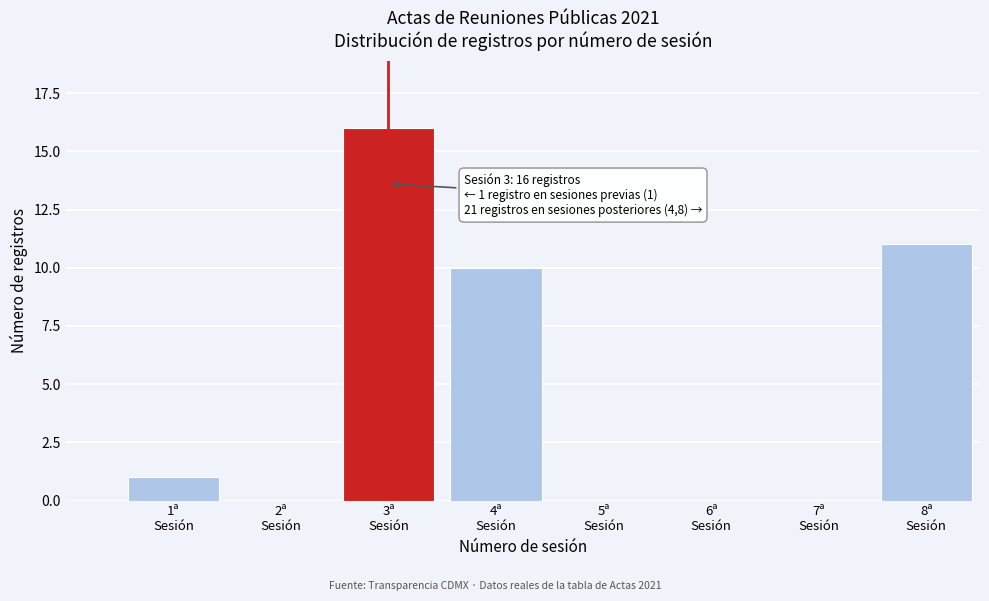

What is the maximum value shown in the chart?

16